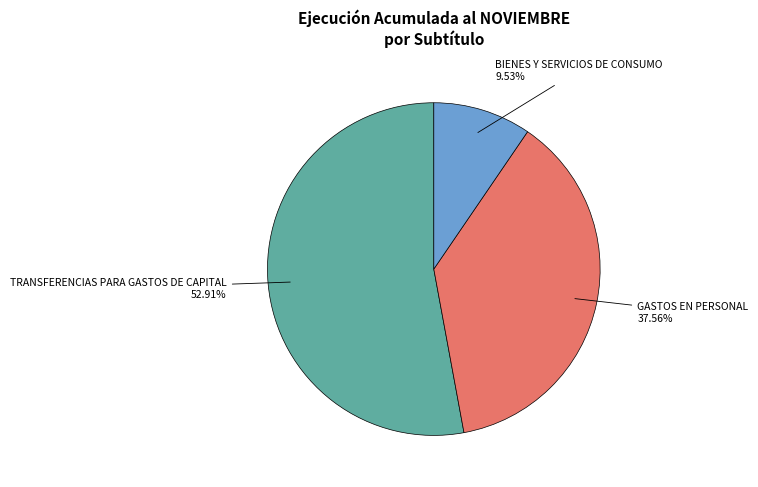

Count the number of slices in the pie.

3